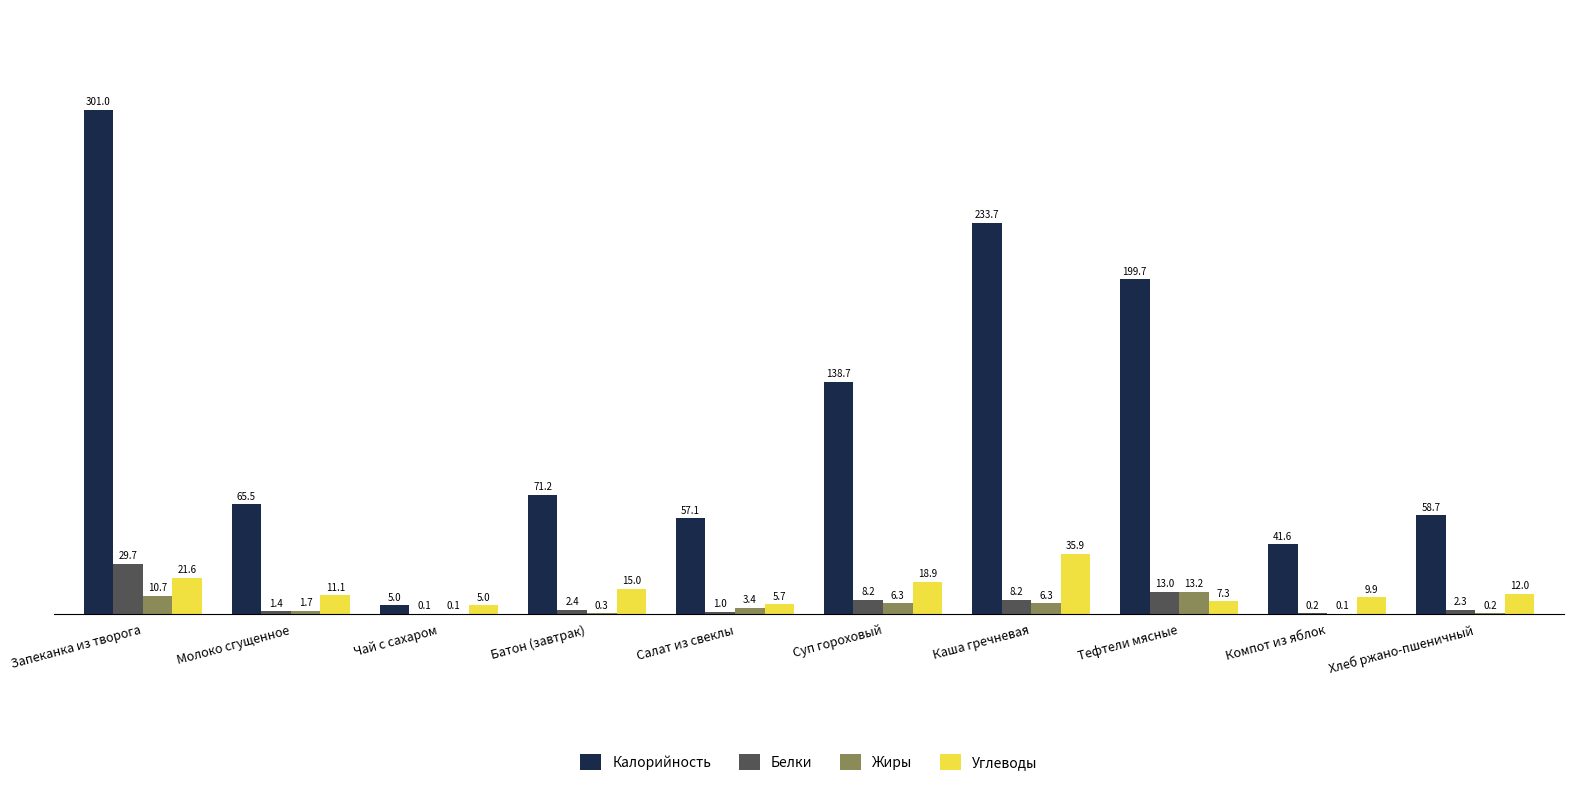

Is the value of Калорийность at Чай с сахаром greater than the value of Жиры at Тефтели мясные?

No